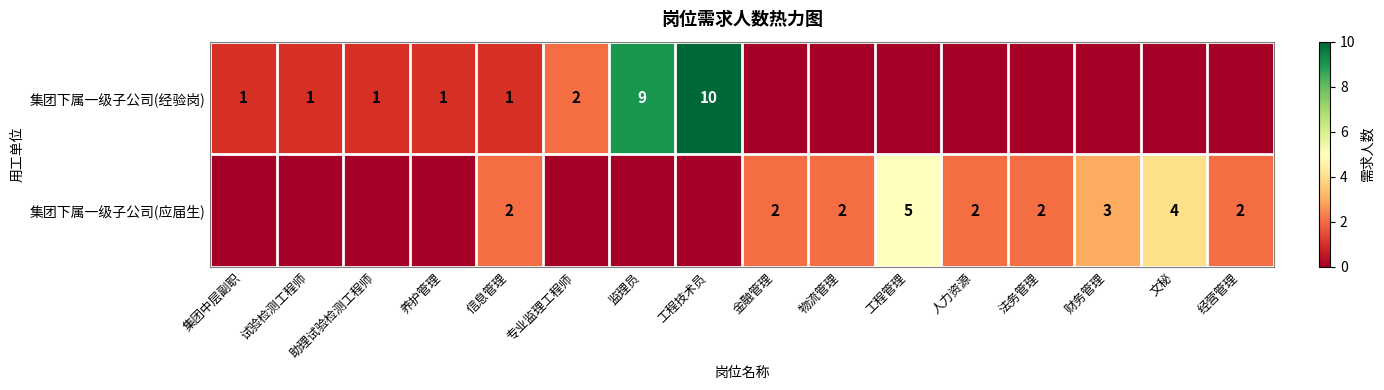

At how many categories does at least one series exceed 9?

1